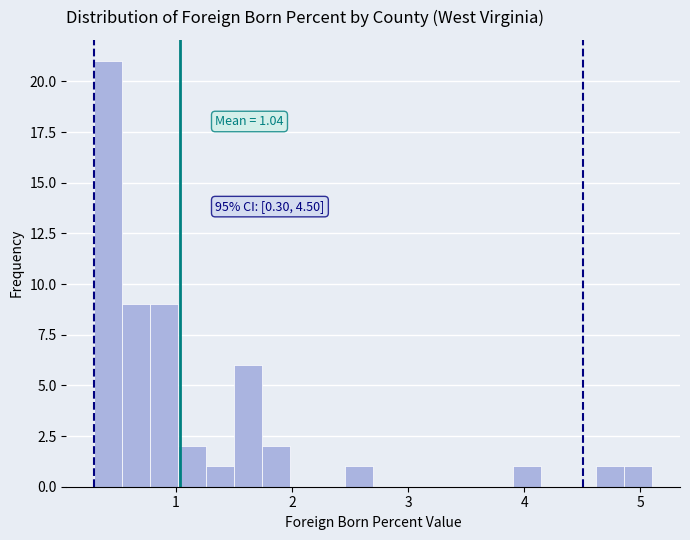

Read against the x-axis, roughly where is the centre of the tallest bar?

0.4